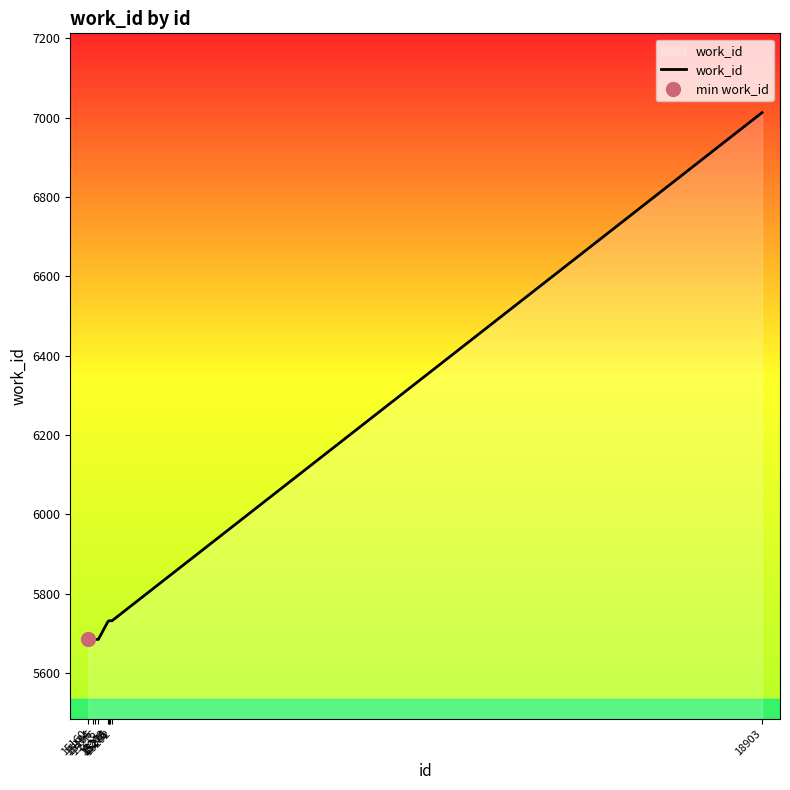

Reading right to left, transcribe all the data shown in this chart.

18903=7013	15292=5732	15281=5732	15276=5732	15275=5732	15268=5729	15216=5685	15196=5685	15184=5685	15160=5685